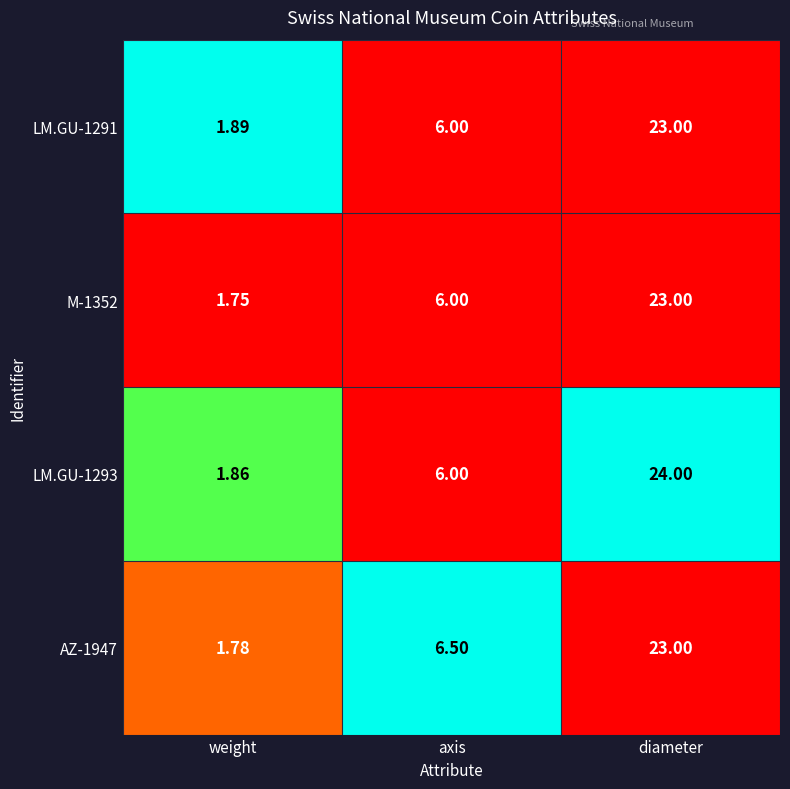

What is the spread (max minus min) of values at diameter?

1.0